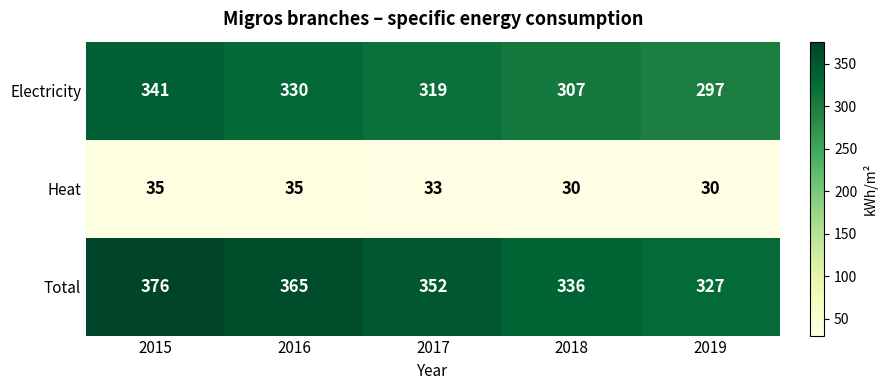

True or false: Electricity has a value of 297 at 2019.

True